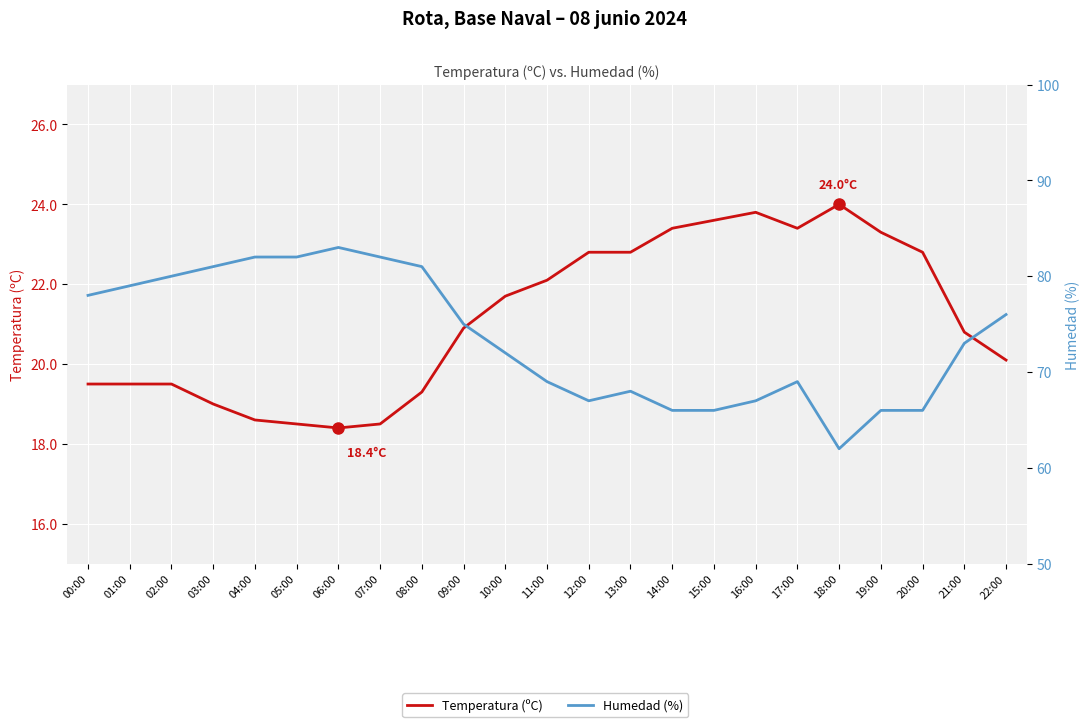

What is the difference between the Temperatura (ºC) values at 17:00 and 01:00?

3.9